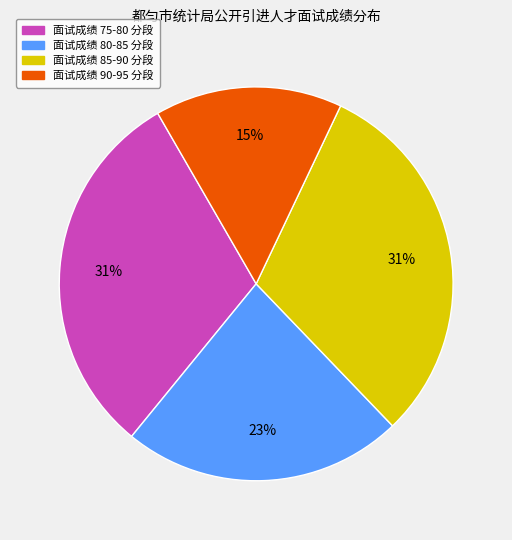

How many slices are in this pie chart?

4